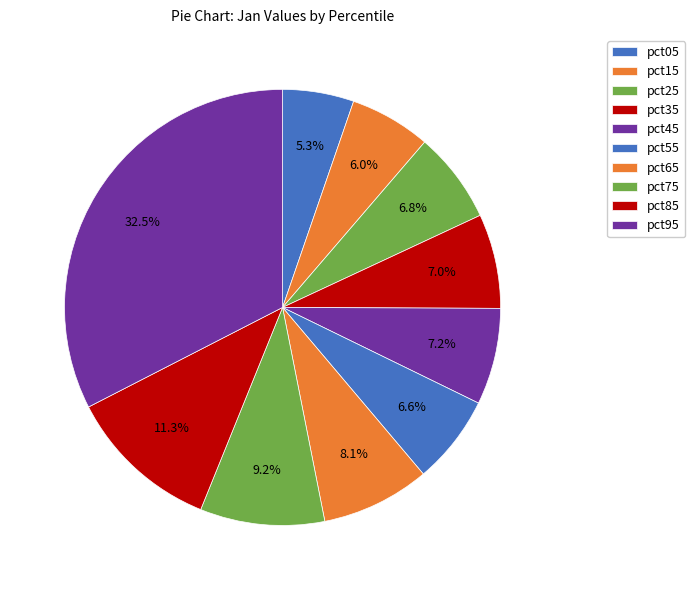

Is pct85 the majority of the pie?

No